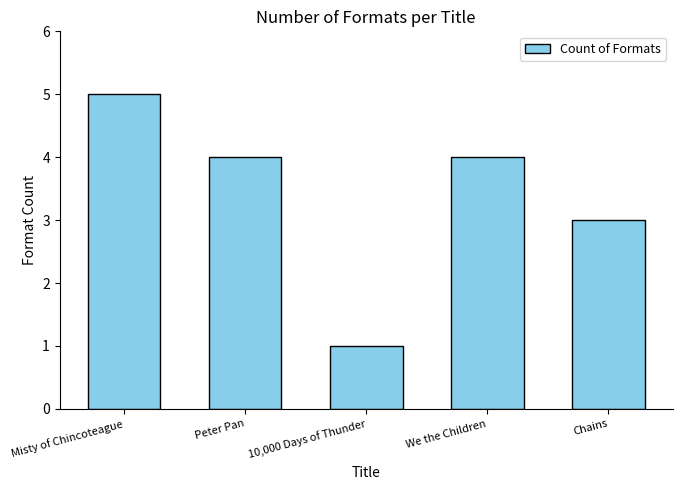

Approximately how many times larger is the value at We the Children compared to Peter Pan?

1.0